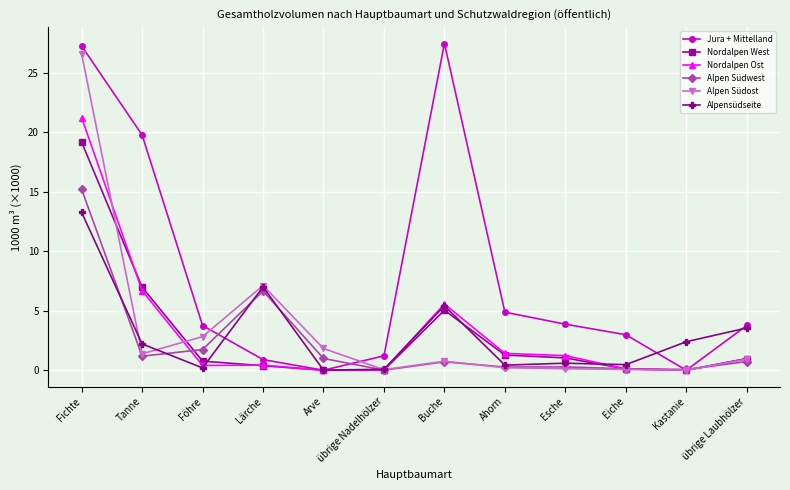

Is it true that Jura + Mittelland equals 3.0 at Eiche?

True